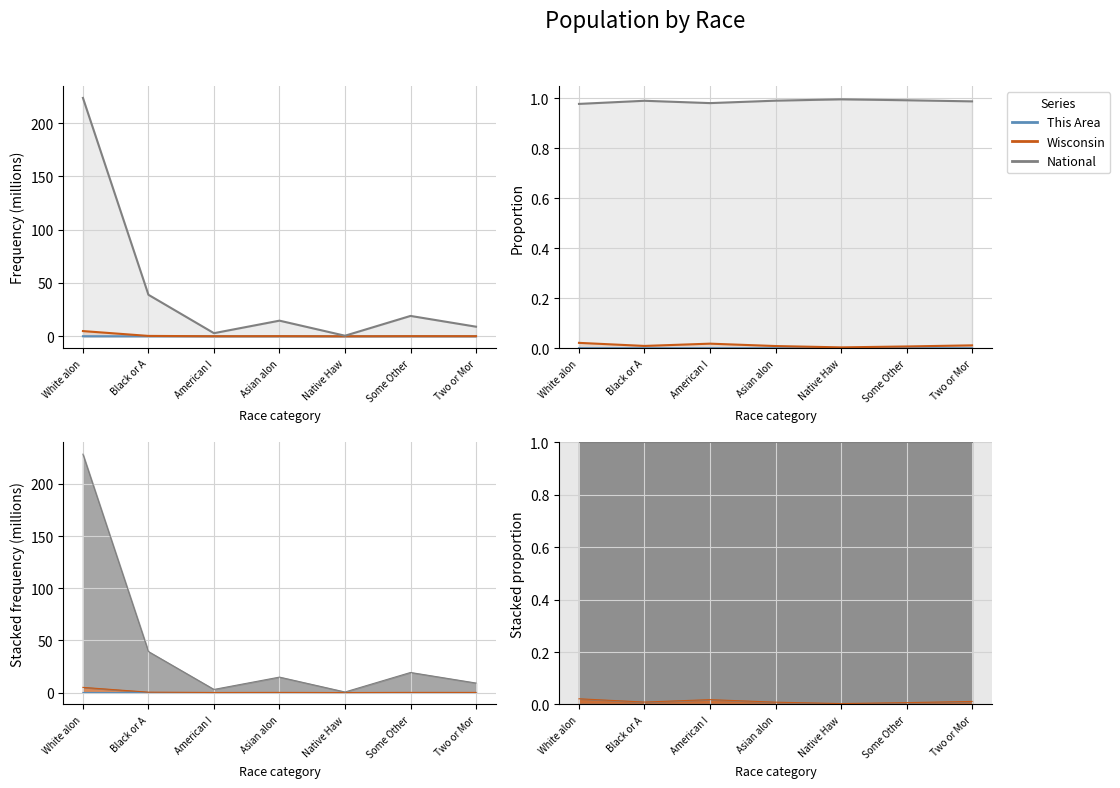

Which has a higher value, Some Other or American I?

American I